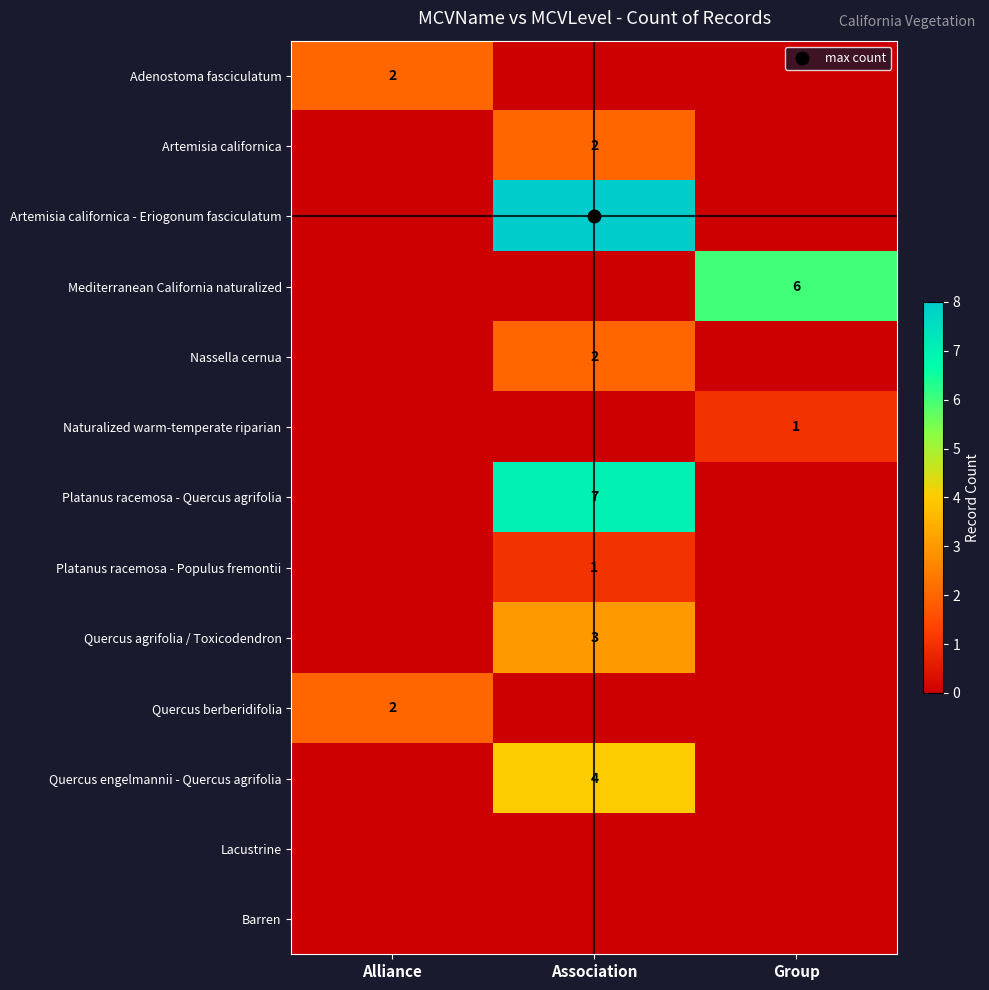

At how many categories does at least one series exceed 4?

2